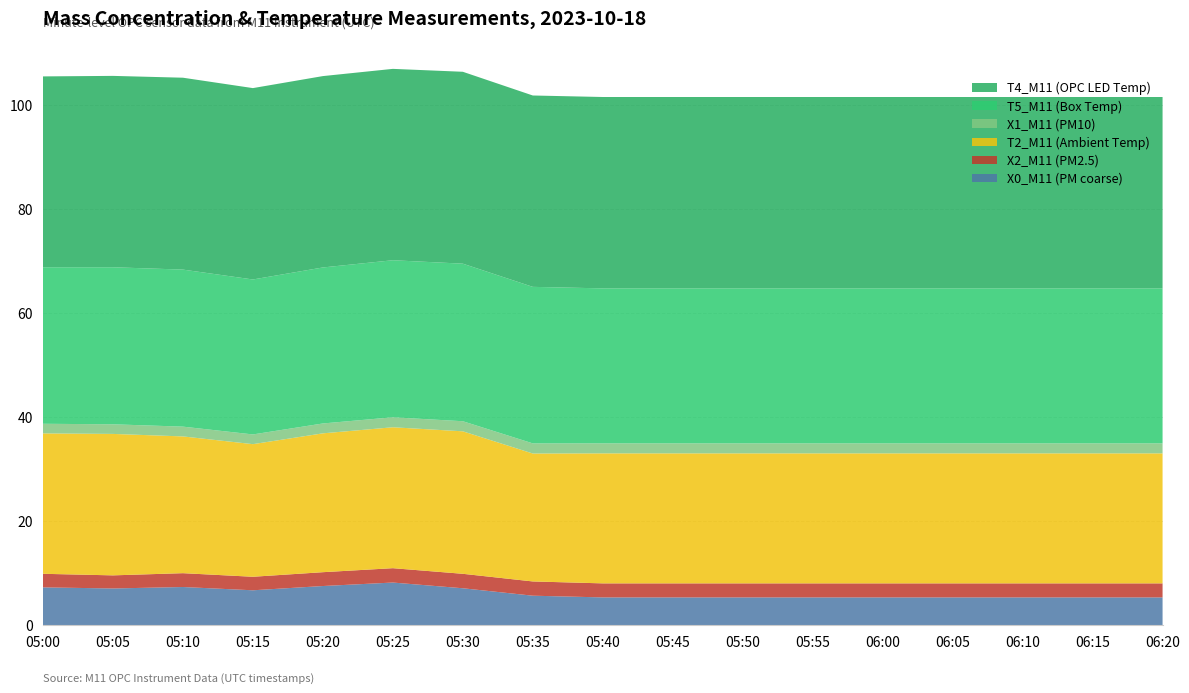

Reading right to left, what are all the values shown in this chart?

X0_M11 (PM coarse): 06:20=5.4	06:15=5.4	06:10=5.4	06:05=5.4	06:00=5.4	05:55=5.4	05:50=5.4	05:45=5.4	05:40=5.4	05:35=5.7	05:30=7.1	05:25=8.2	05:20=7.6	05:15=6.7	05:10=7.4	05:05=7.1	05:00=7.3
X2_M11 (PM2.5): 06:20=2.7	06:15=2.7	06:10=2.7	06:05=2.7	06:00=2.7	05:55=2.7	05:50=2.7	05:45=2.7	05:40=2.7	05:35=2.7	05:30=2.8	05:25=2.8	05:20=2.7	05:15=2.6	05:10=2.7	05:05=2.5	05:00=2.6
T2_M11 (Ambient Temp): 06:20=25.0	06:15=25.0	06:10=25.0	06:05=25.0	06:00=25.0	05:55=25.0	05:50=25.0	05:45=25.0	05:40=25.0	05:35=24.6	05:30=27.4	05:25=27.1	05:20=26.7	05:15=25.5	05:10=26.3	05:05=27.2	05:00=27.0
X1_M11 (PM10): 06:20=1.9	06:15=1.9	06:10=1.9	06:05=1.9	06:00=1.9	05:55=1.9	05:50=1.9	05:45=1.9	05:40=1.9	05:35=1.9	05:30=1.9	05:25=1.9	05:20=1.9	05:15=1.9	05:10=1.9	05:05=1.9	05:00=1.9
T5_M11 (Box Temp): 06:20=29.8	06:15=29.8	06:10=29.8	06:05=29.8	06:00=29.8	05:55=29.8	05:50=29.8	05:45=29.8	05:40=29.8	05:35=30.1	05:30=30.3	05:25=30.2	05:20=30.0	05:15=29.8	05:10=30.2	05:05=30.2	05:00=30.1
T4_M11 (OPC LED Temp): 06:20=36.8	06:15=36.8	06:10=36.8	06:05=36.8	06:00=36.8	05:55=36.8	05:50=36.8	05:45=36.8	05:40=36.8	05:35=36.8	05:30=36.9	05:25=36.8	05:20=36.8	05:15=36.8	05:10=36.9	05:05=36.8	05:00=36.7